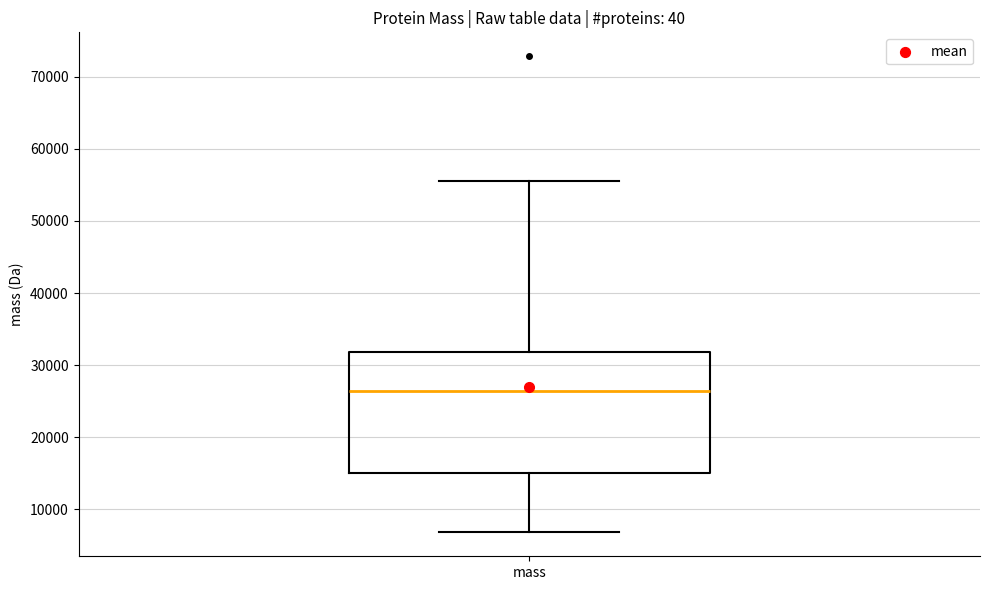

Transcribe this box plot: give where the median line is, the range the box spans, and where the two whiskers end, as read against the y-axis. The values are not printed on the chart, so give them approximately, as read against the axis.

median 26000, box 15000 to 32000, whiskers 7000 to 55000